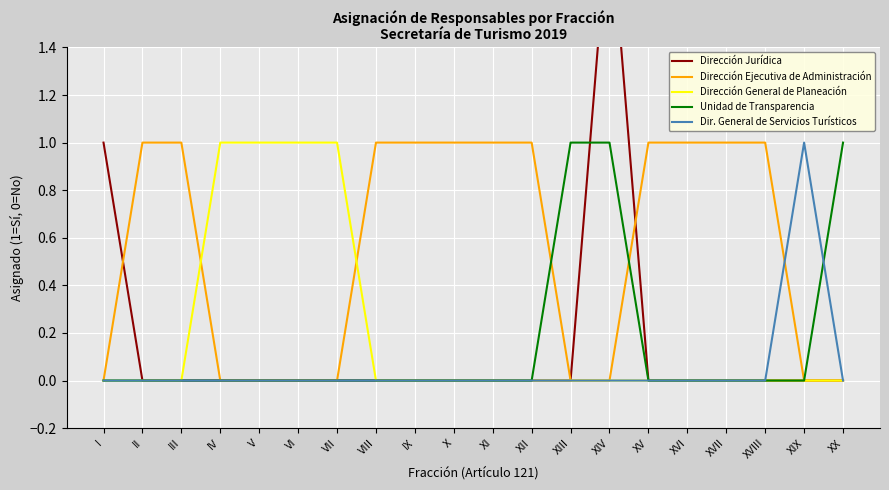

What is the difference between the highest and lowest values at XIX?

1